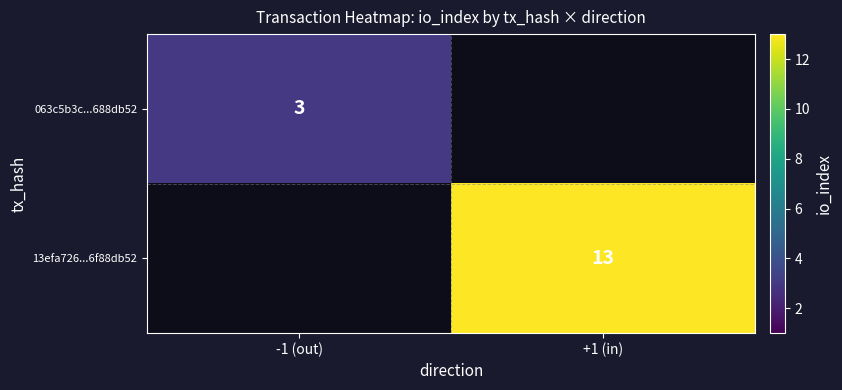

The value of 13efa726...6f88db52 at +1 (in) is 21. True or false?

False